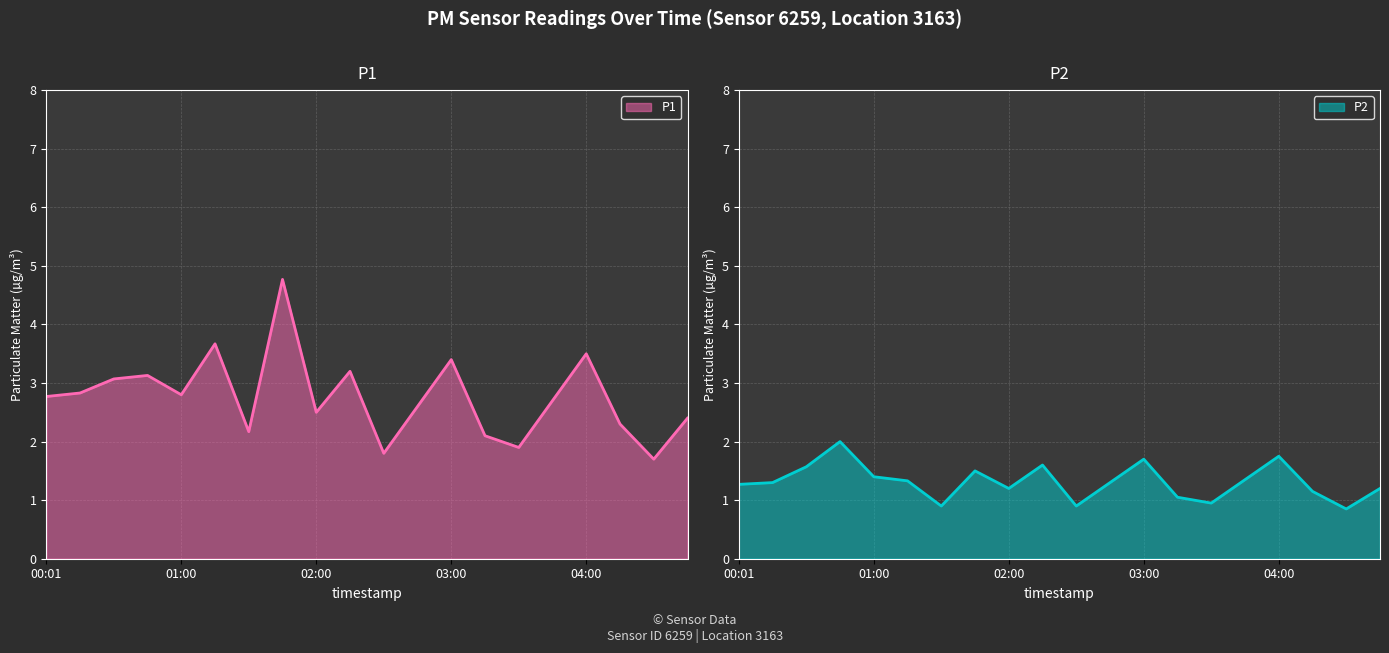

What is the label of the 1st point from the left?

00:01